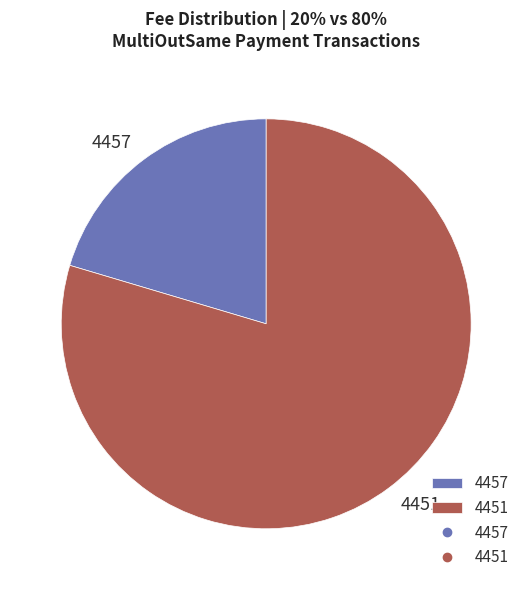

Does any single category account for the majority?

Yes